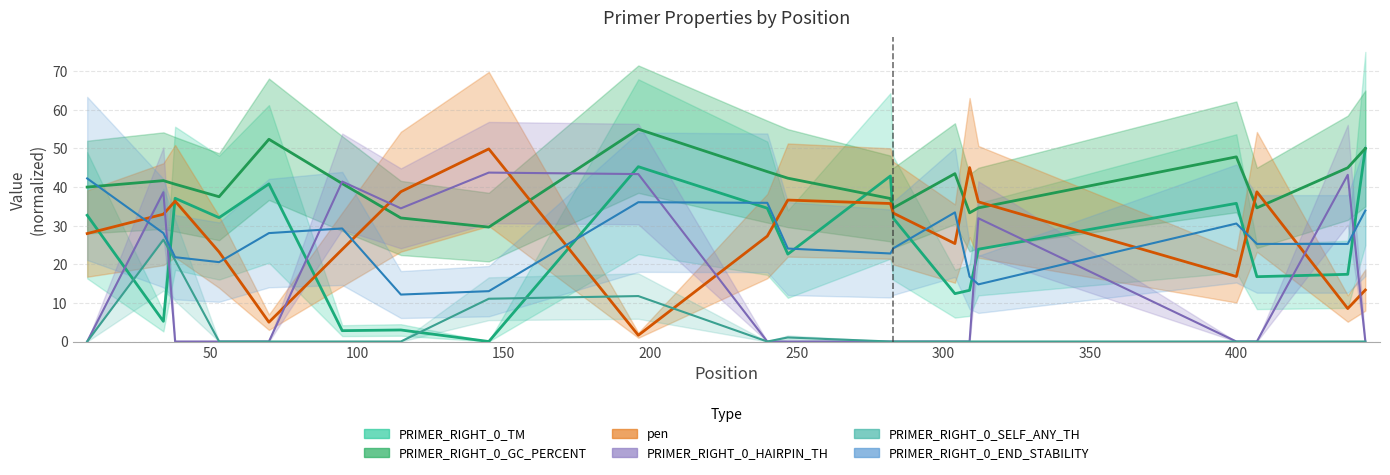

True or false: PRIMER_RIGHT_0_HAIRPIN_TH and PRIMER_RIGHT_0_GC_PERCENT intersect in this chart.

True